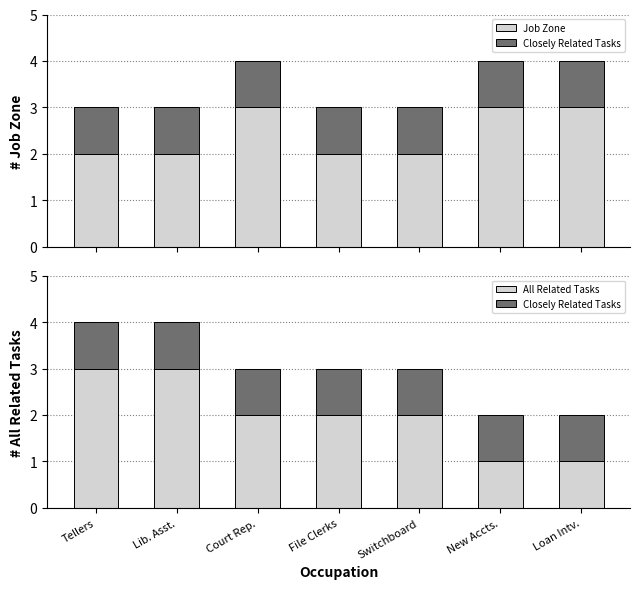

Between Lib. Asst. and File Clerks, which is larger?

Lib. Asst.